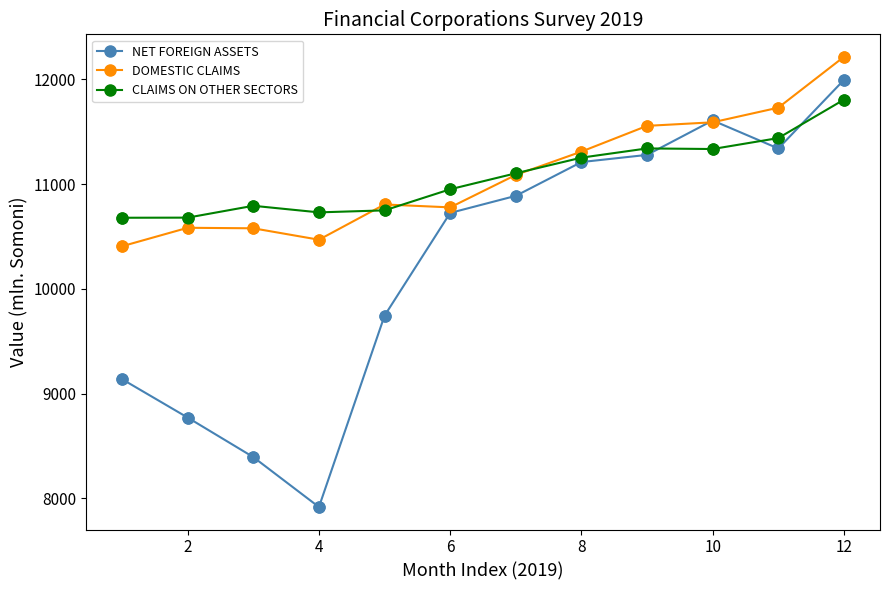

What is the greatest value displayed?

12215.7